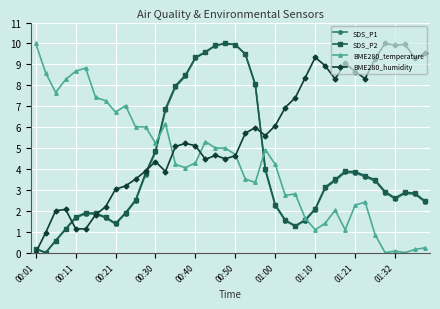

Which series has the largest total across all categories?

BME280_humidity